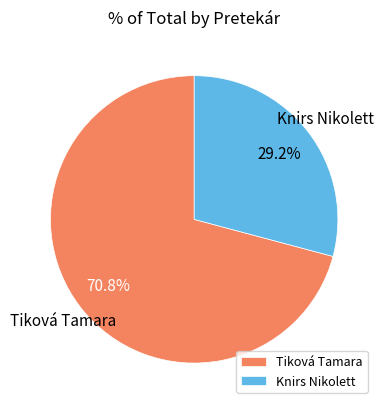

To the nearest percent, what is the combined percentage of Tiková Tamara and Knirs Nikolett?

100%